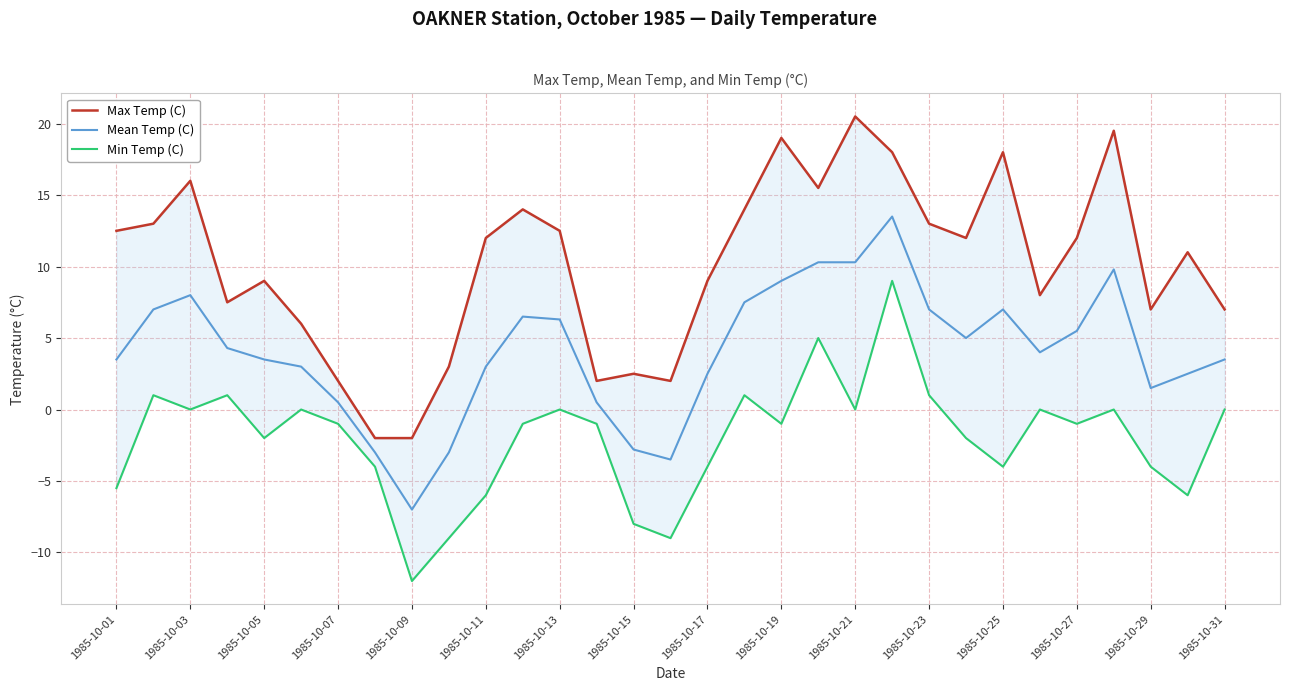

At which label does Mean Temp (C) reach its minimum?

1985-10-09